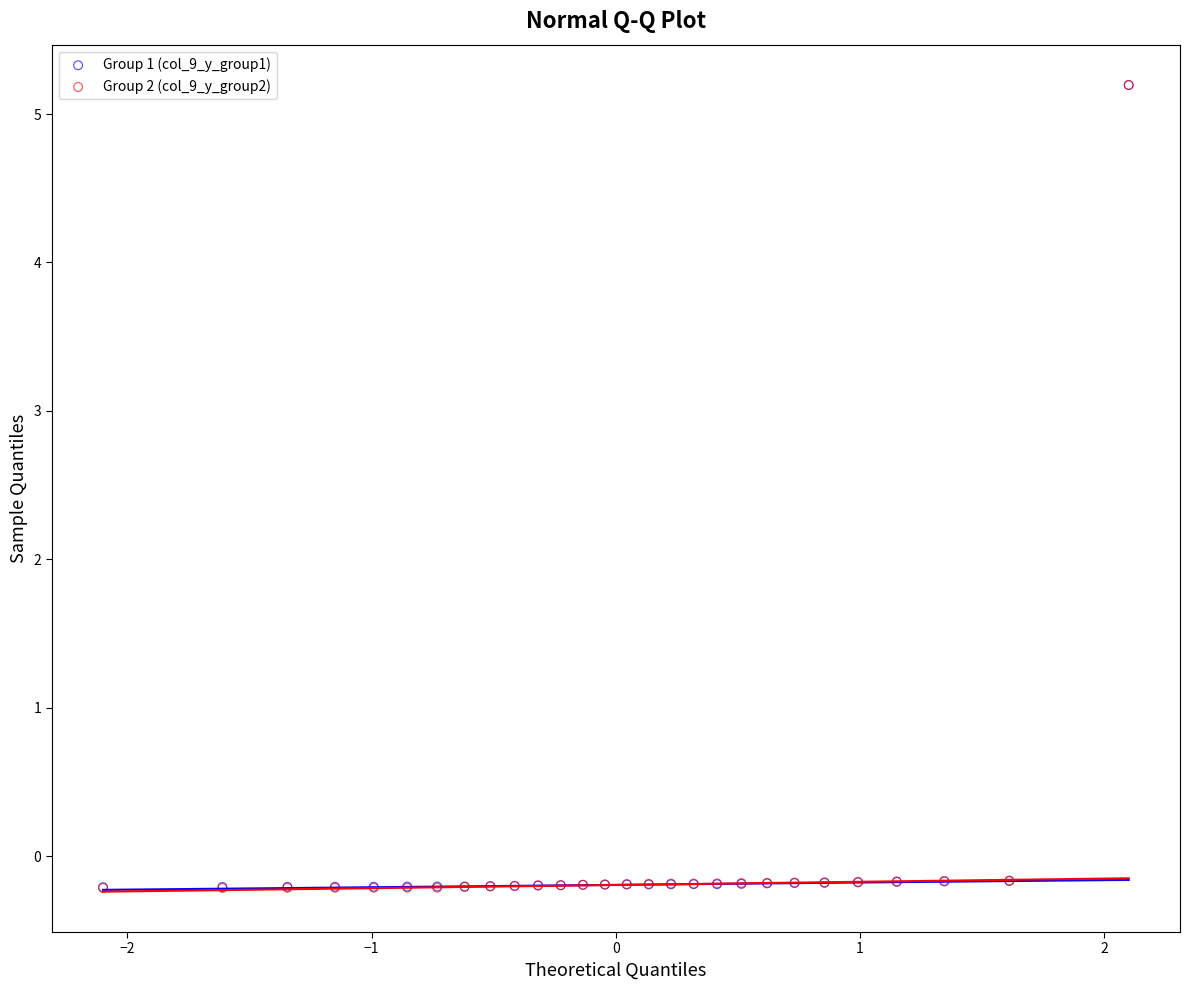

What are all the series names shown in the legend?

Group 1 (col_9_y_group1), Group 2 (col_9_y_group2)